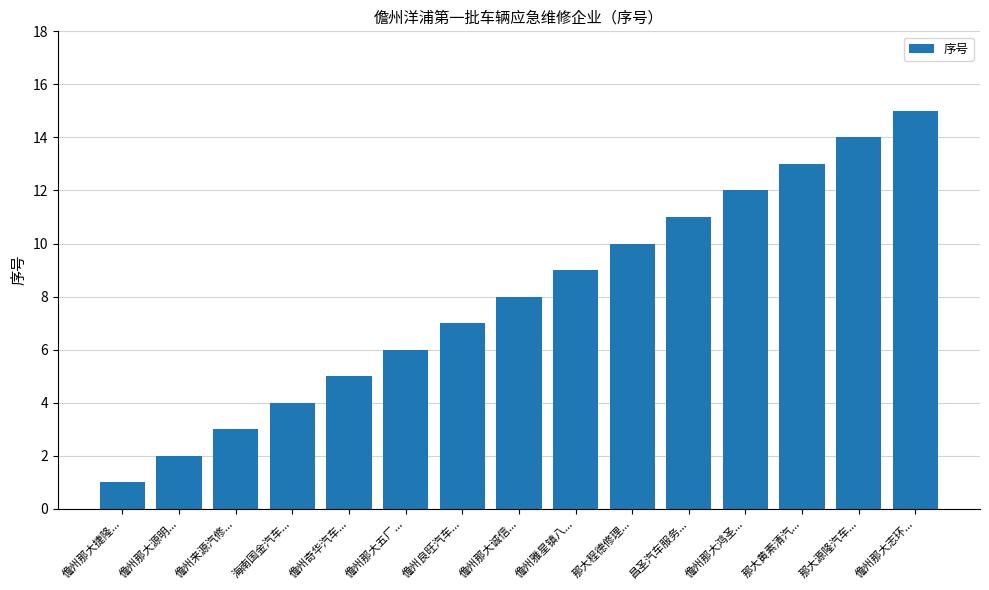

What is the change in value from 儋州那大源明... to 儋州那大志环...?

+13